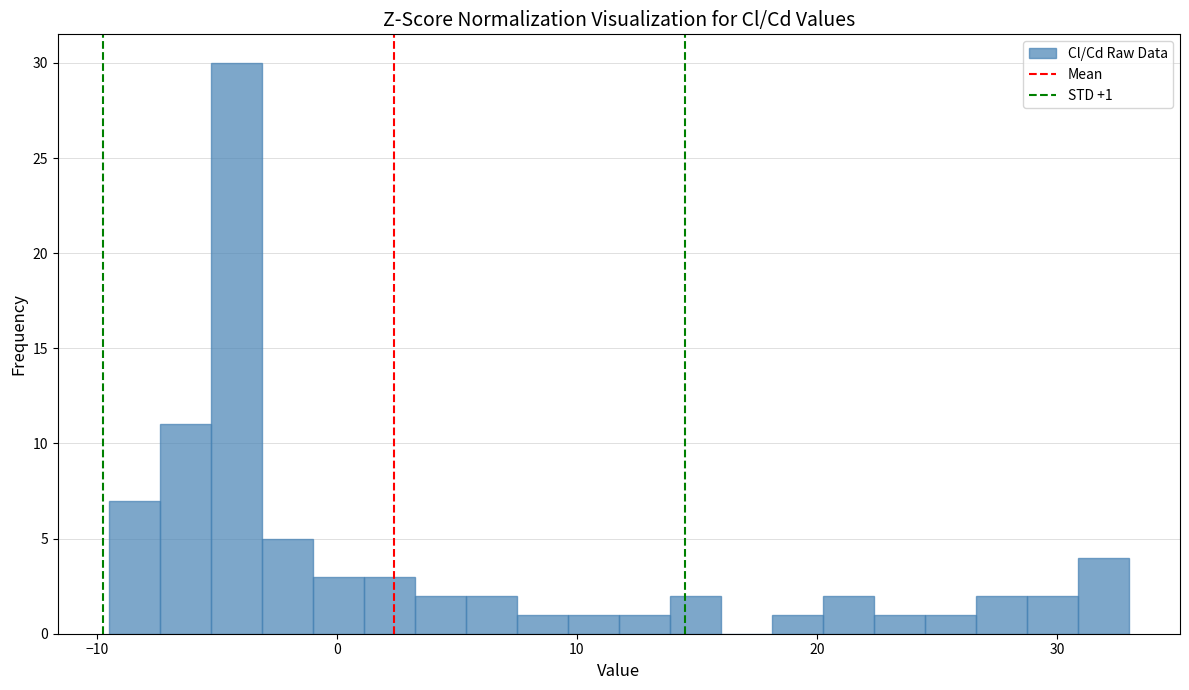

Around what value on the x-axis is the tallest bar? Give the approximate position of its centre, as read against the axis.

-4